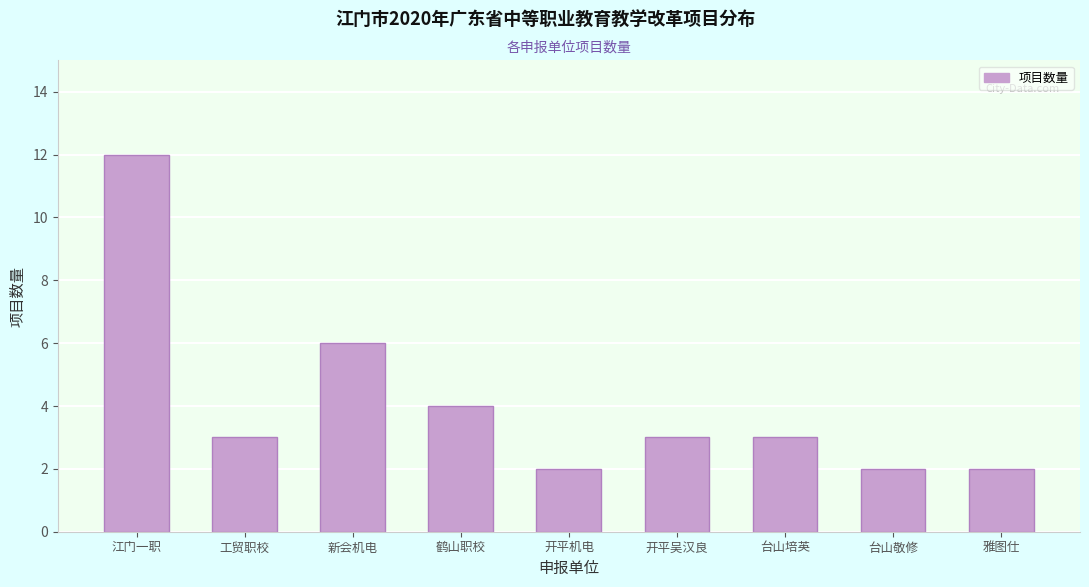

Reading right to left, list all the values displayed in this chart.

雅图仕=2	台山敬修=2	台山培英=3	开平吴汉良=3	开平机电=2	鹤山职校=4	新会机电=6	工贸职校=3	江门一职=12